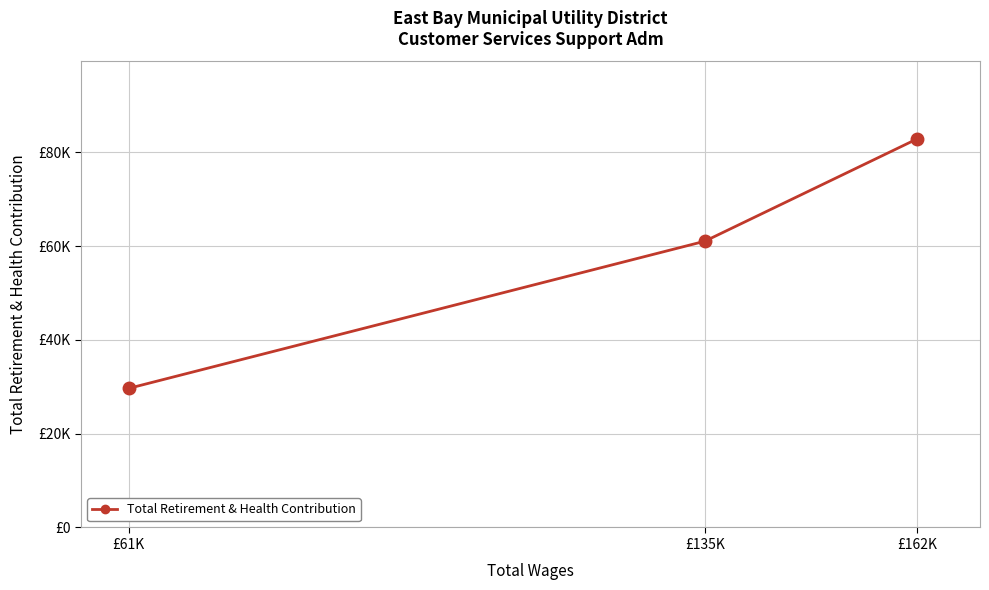

At which category does the chart reach its minimum across all series?

£61K